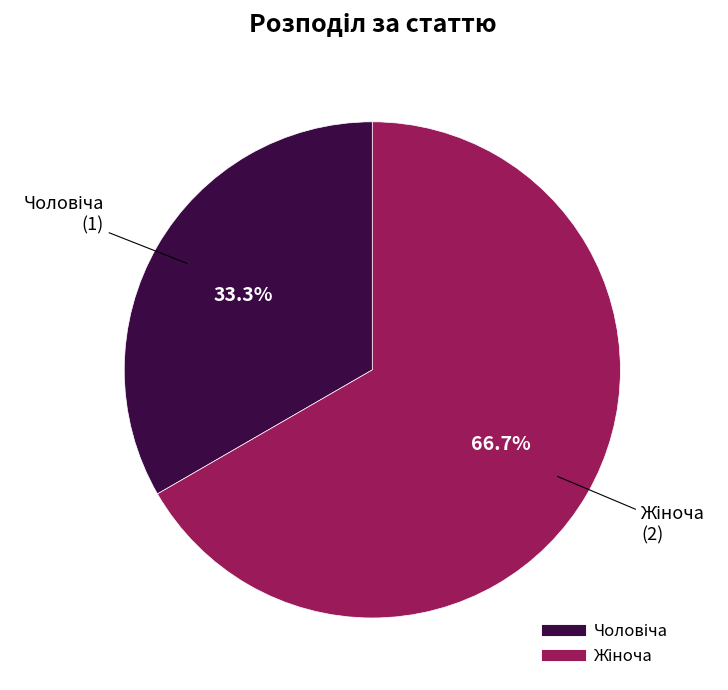

Does any single category account for the majority?

Yes